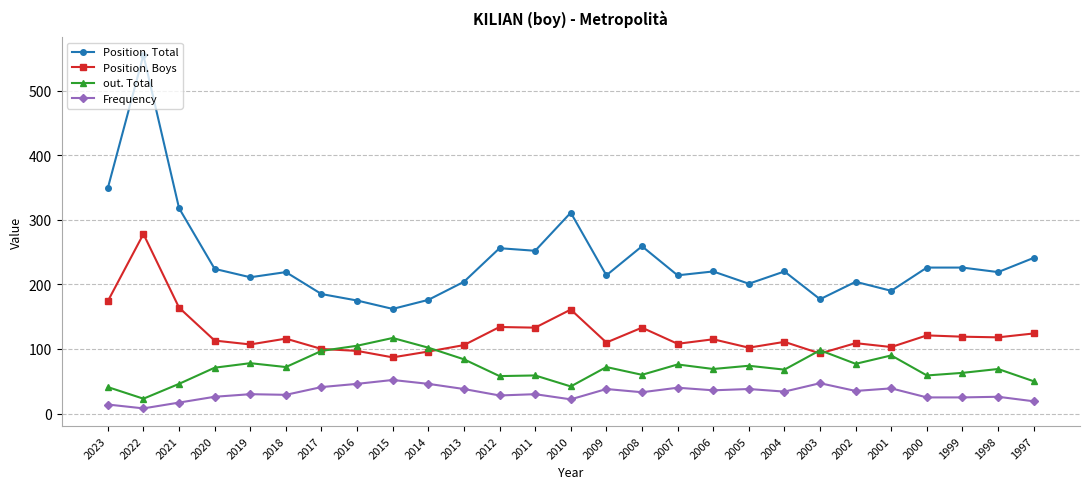

What is the average value of the Position. Total series?

237